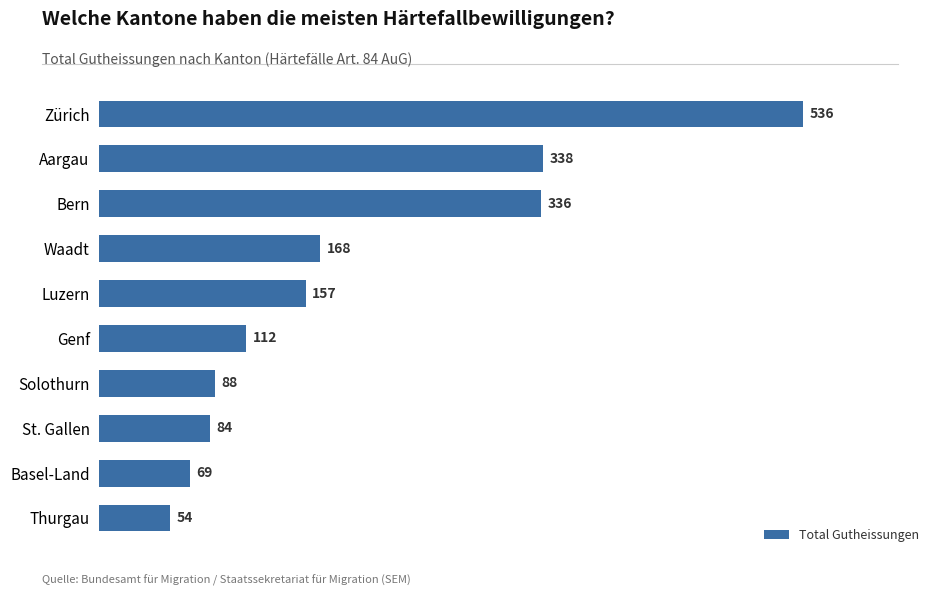

Reading bottom to top, transcribe all the data shown in this chart.

54	69	84	88	112	157	168	336	338	536